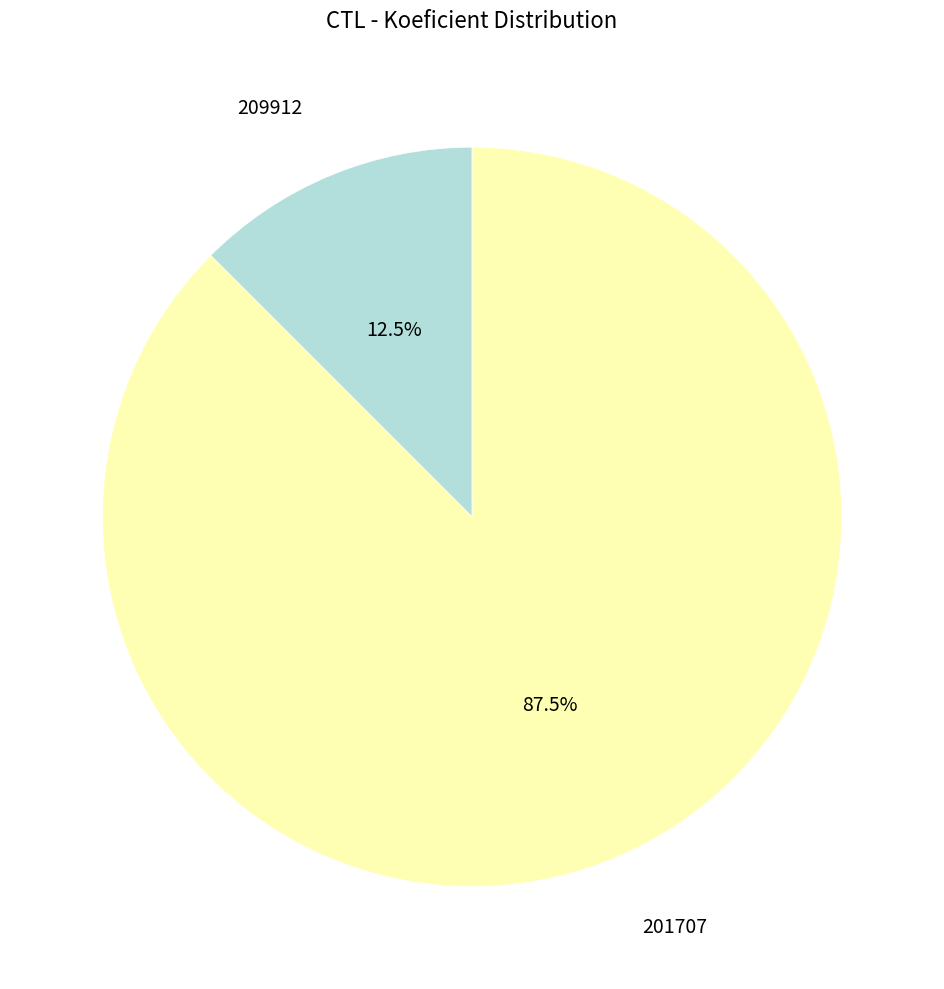

How many segments does this pie chart have?

2